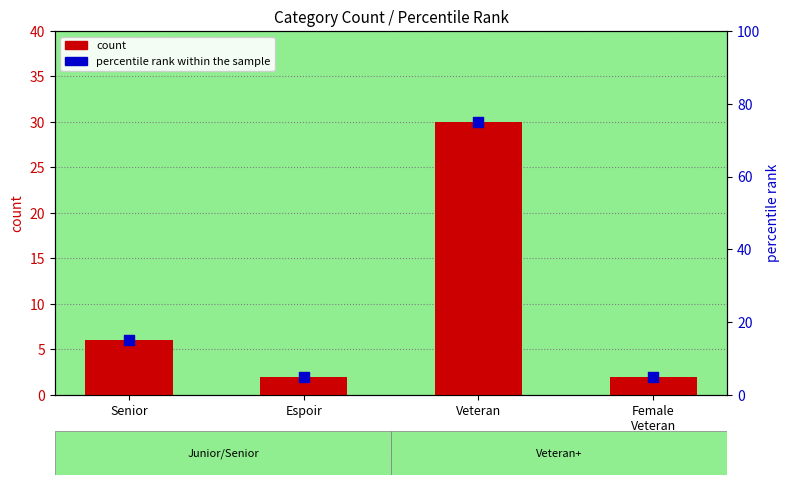

What are all the series names shown in the legend?

count, percentile rank within the sample